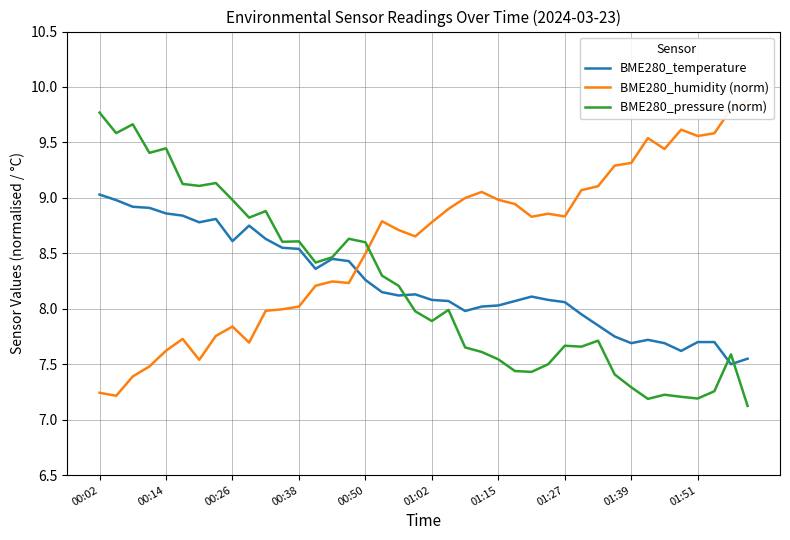

Reading left to right, list all the values displayed in this chart.

BME280_temperature: 9.0	9.0	8.9	8.9	8.9	8.8	8.8	8.8	8.6	8.8	8.6	8.6	8.5	8.4	8.4	8.4	8.3	8.2	8.1	8.1	8.1	8.1	8.0	8.0	8.0	8.1	8.1	8.1	8.1	8.0	7.8	7.8	7.7	7.7	7.7	7.6	7.7	7.7	7.5	7.5
BME280_humidity (norm): 7.2	7.2	7.4	7.5	7.6	7.7	7.5	7.8	7.8	7.7	8.0	8.0	8.0	8.2	8.2	8.2	8.5	8.8	8.7	8.7	8.8	8.9	9.0	9.1	9.0	8.9	8.8	8.9	8.8	9.1	9.1	9.3	9.3	9.5	9.4	9.6	9.6	9.6	9.8	9.9
BME280_pressure (norm): 9.8	9.6	9.7	9.4	9.4	9.1	9.1	9.1	9.0	8.8	8.9	8.6	8.6	8.4	8.5	8.6	8.6	8.3	8.2	8.0	7.9	8.0	7.7	7.6	7.5	7.4	7.4	7.5	7.7	7.7	7.7	7.4	7.3	7.2	7.2	7.2	7.2	7.3	7.6	7.1